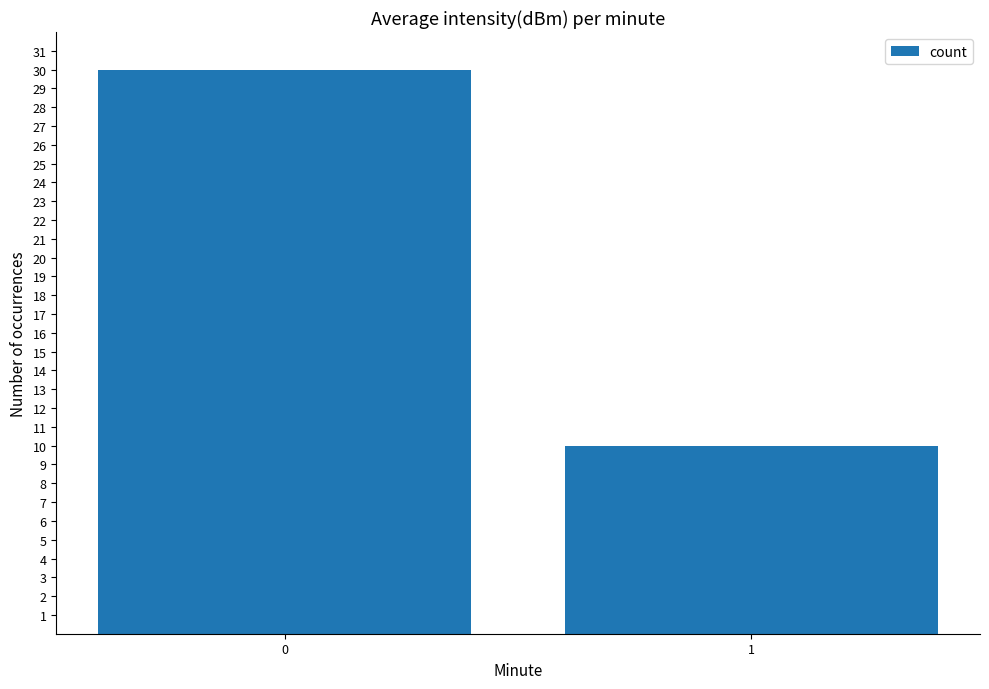

Is it true that the value at 1 is 10?

True